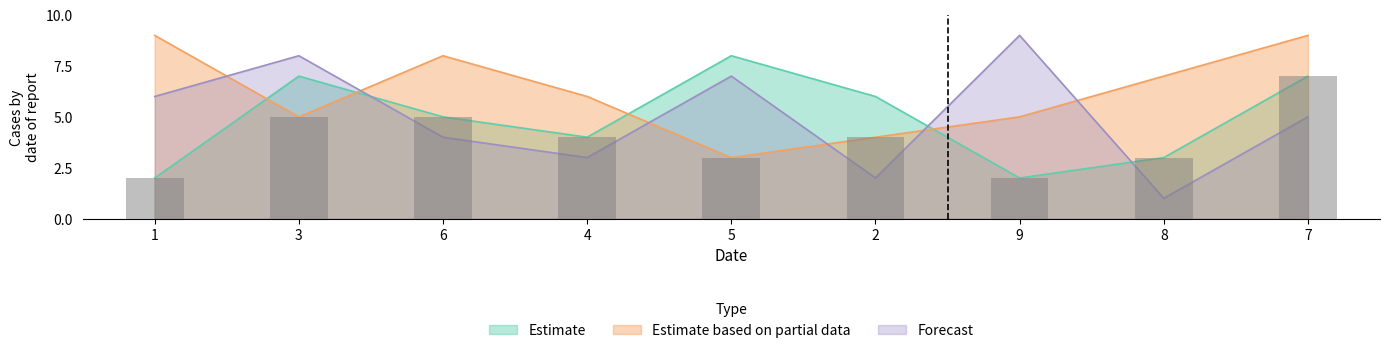

Which series changed the most between 5 and 8?

col_7